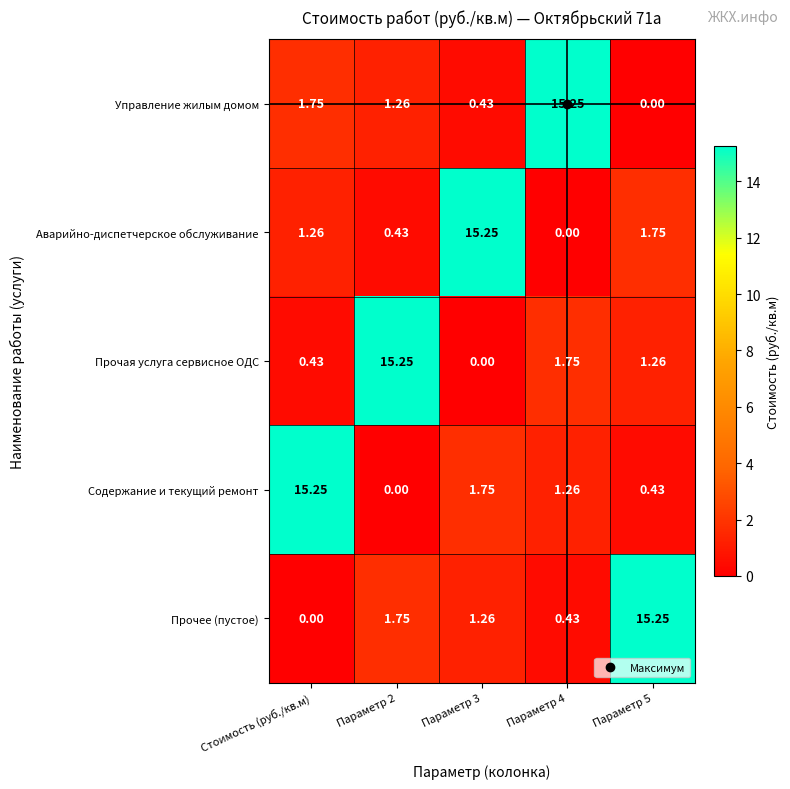

Rank the series at Параметр 5 from lowest to highest value.

Управление жилым домом, Содержание и текущий ремонт, Прочая услуга сервисное ОДС, Аварийно-диспетчерское обслуживание, Прочее (пустое)